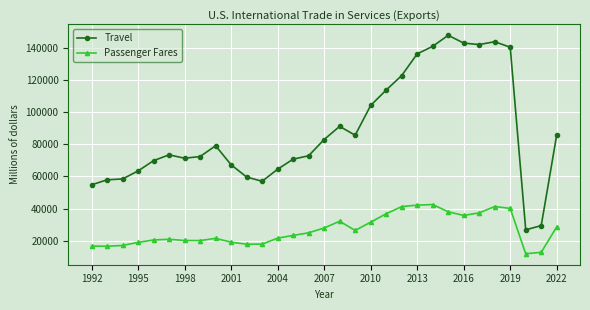

True or false: Travel and Passenger Fares cross at least once.

False